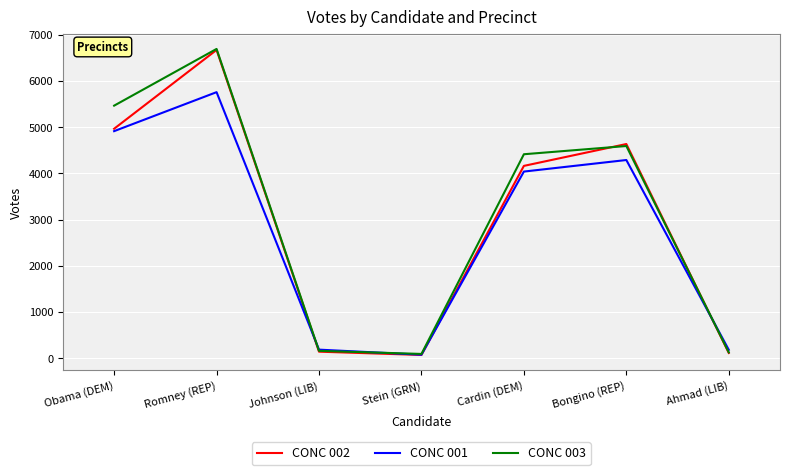

Rank the series by their average value, from lowest to highest.

CONC 001, CONC 002, CONC 003